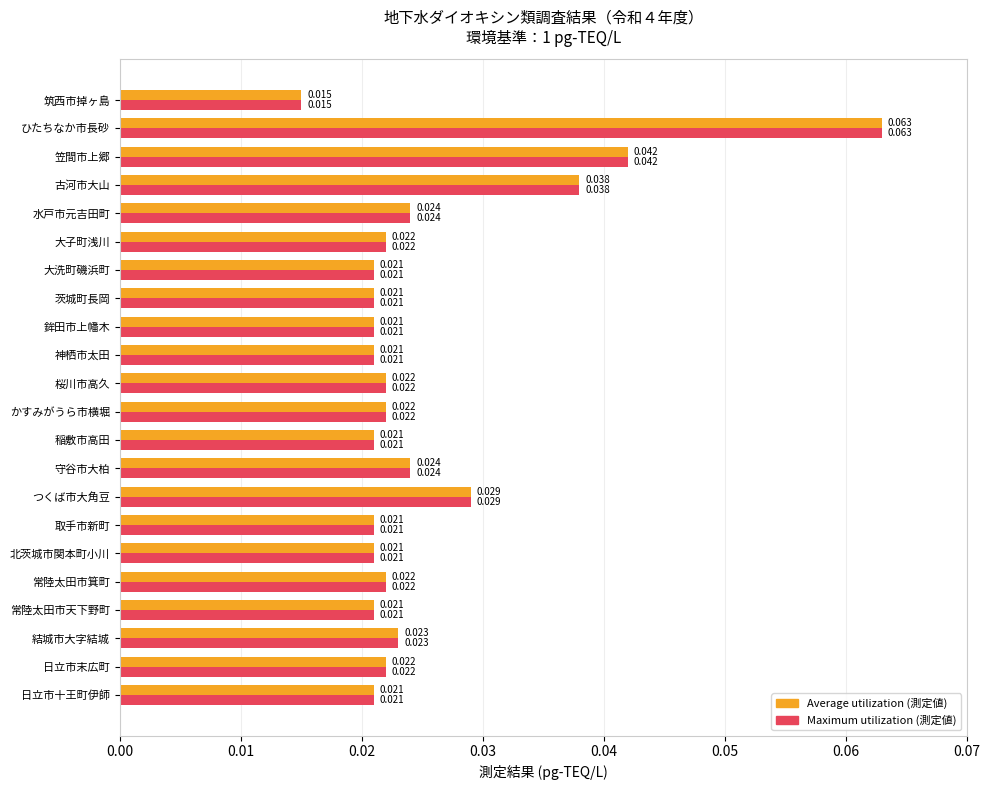

Which label corresponds to the largest value in the chart?

ひたちなか市長砂